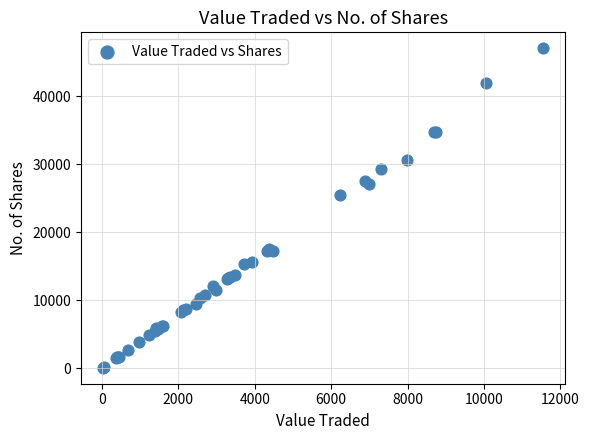

What Y value in the scatter plot is closest to 23575?

25502